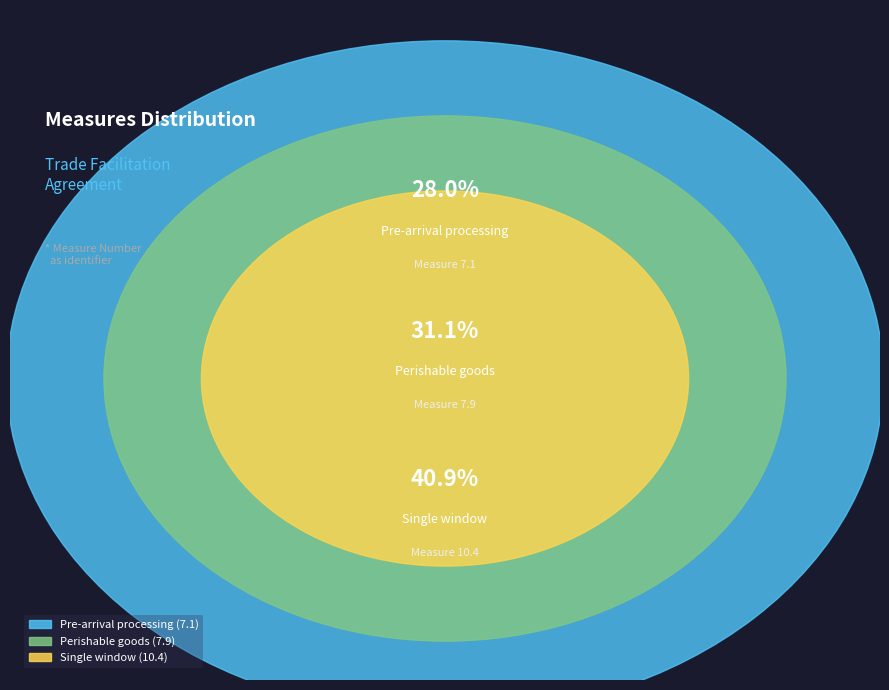

Which slice is the largest?

Single window (10.4)